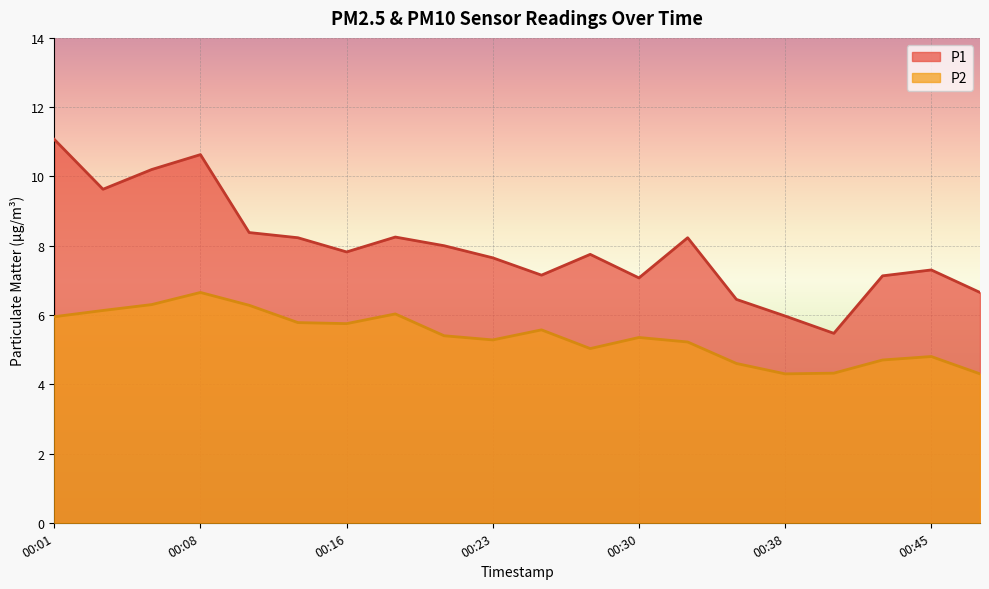

What value does the P1 series have at 00:13?

8.2